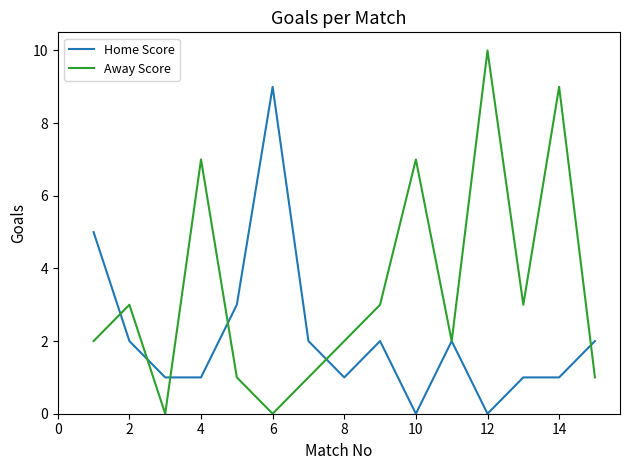

Which series has the largest range (max minus min)?

Away Score